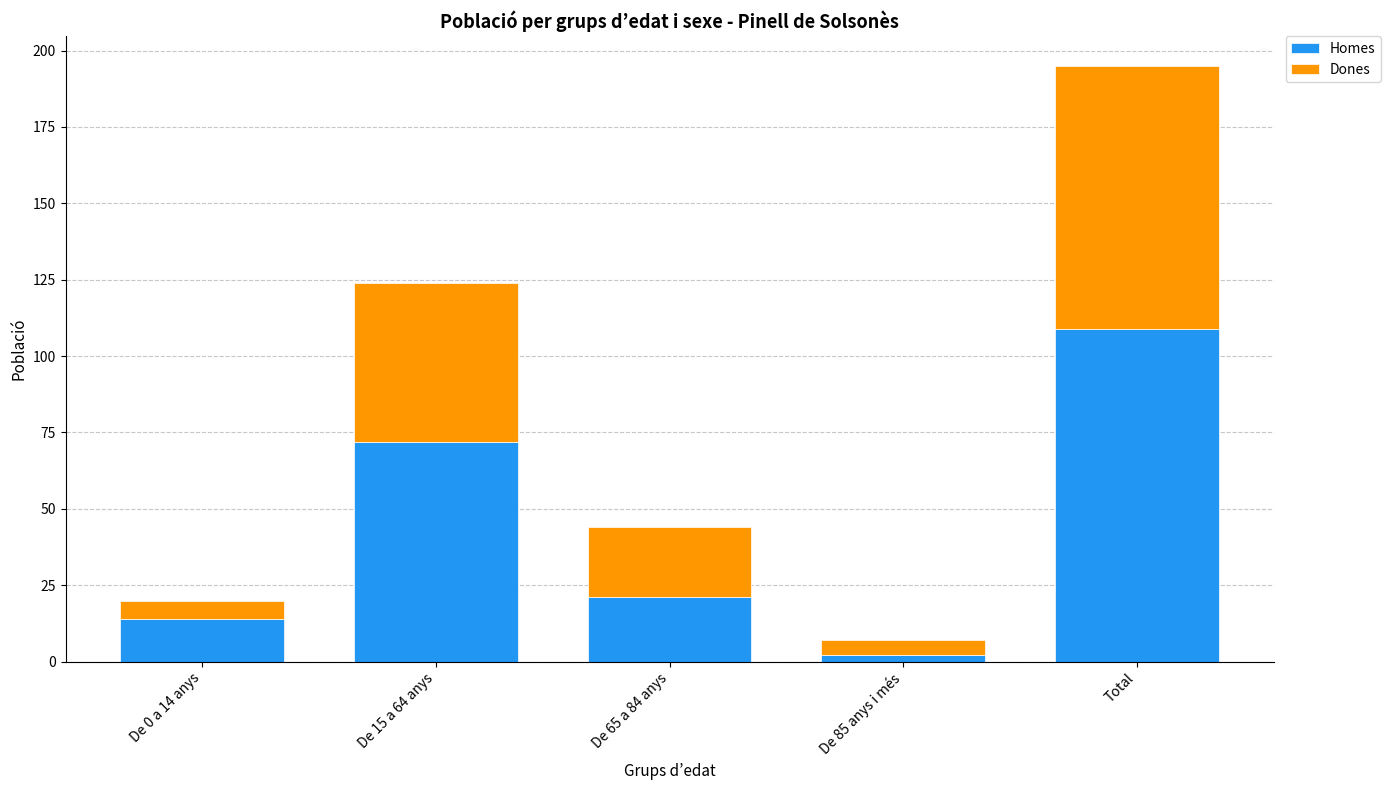

The Homes series shows 72 at De 15 a 64 anys. True or false?

True